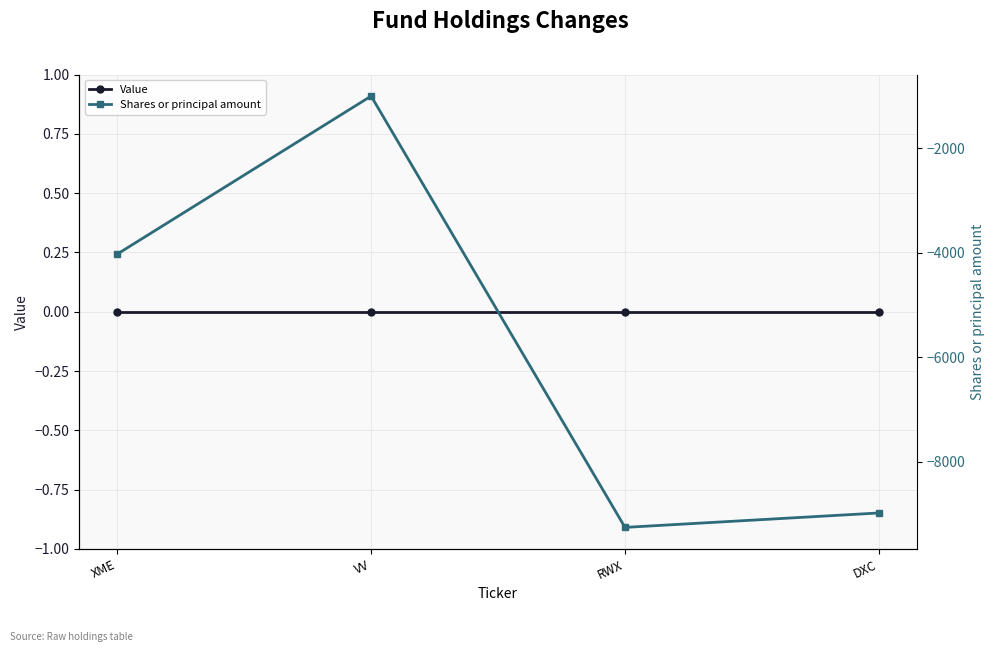

True or false: Shares or principal amount and Value cross at least once.

False